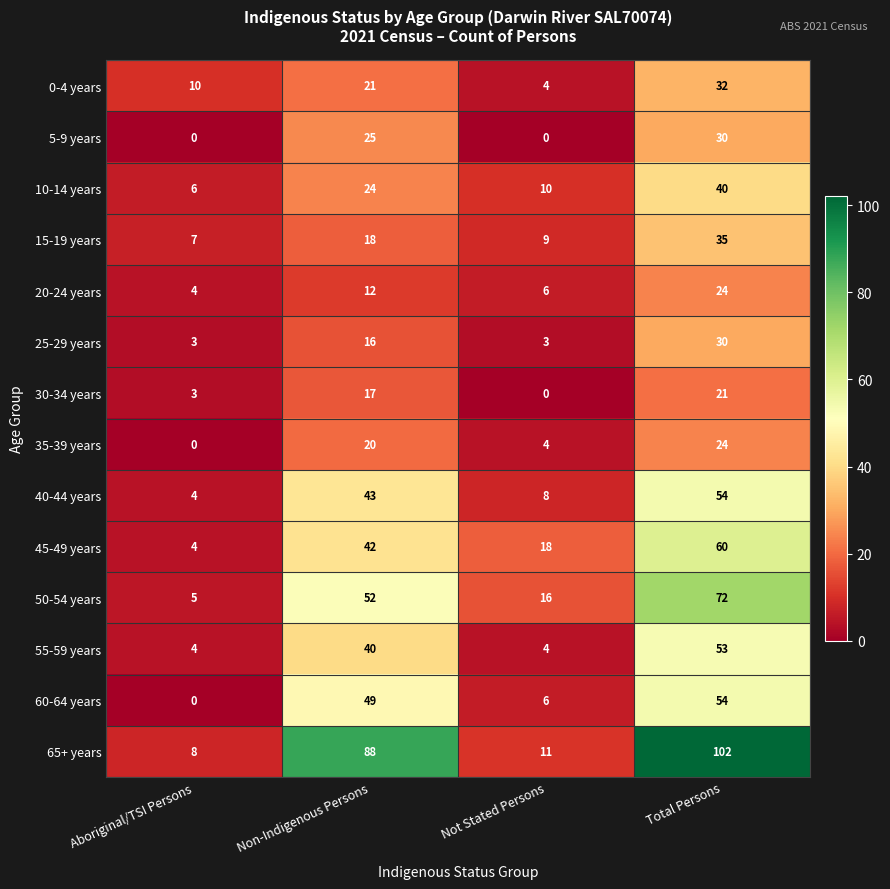

Which series has the largest range (max minus min)?

65+ years